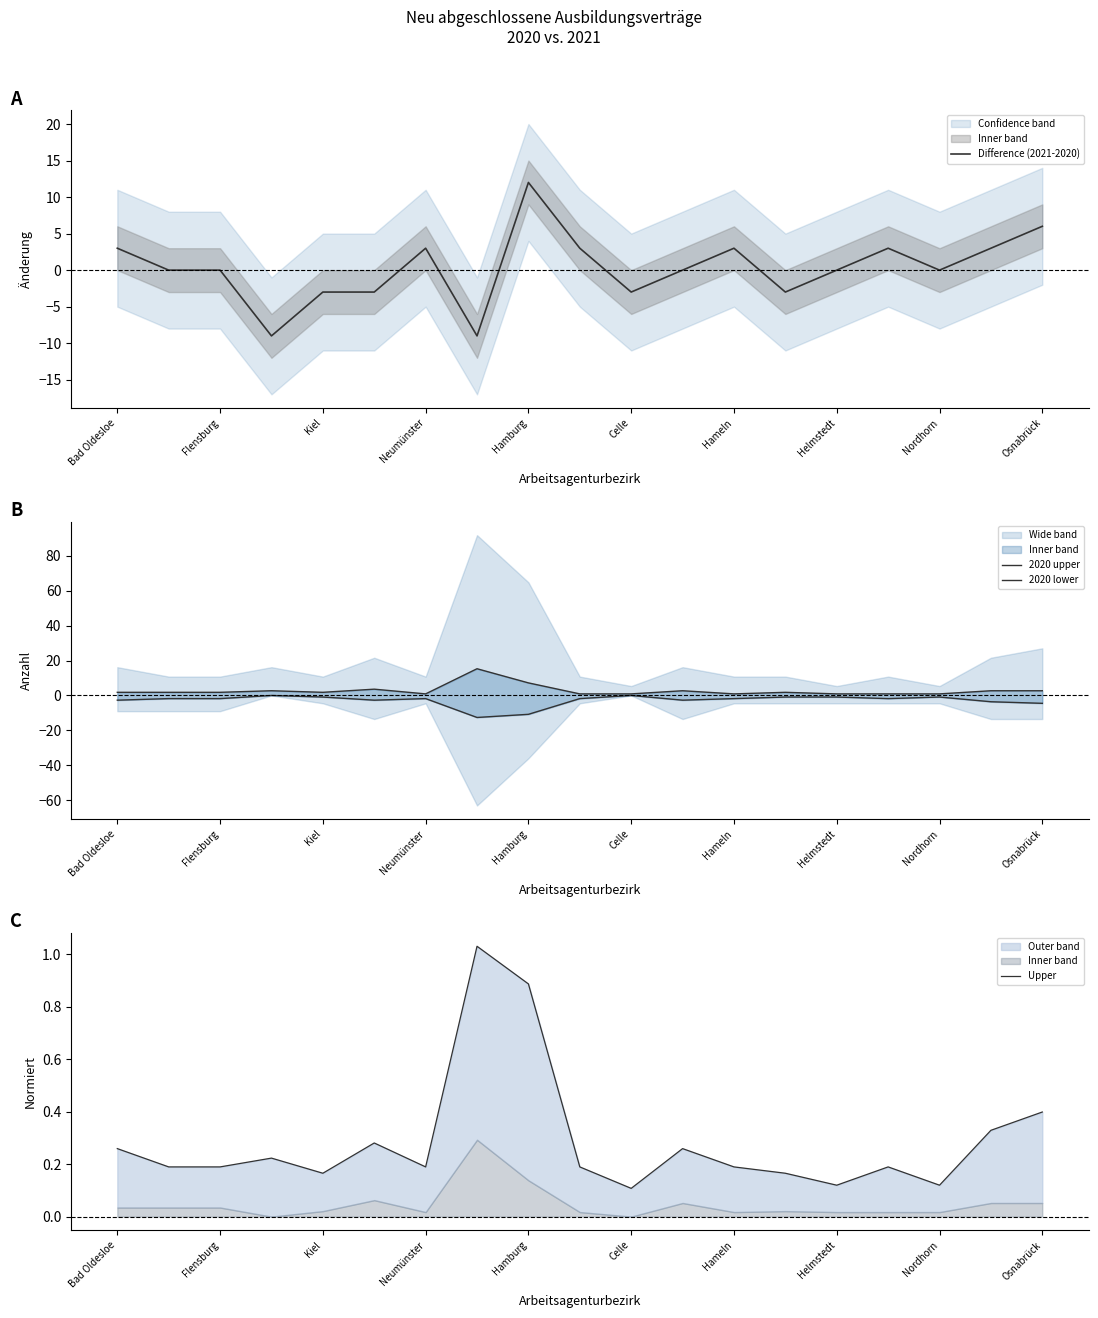

Which category has the highest value in the Difference (2021-2020) series?

Hamburg